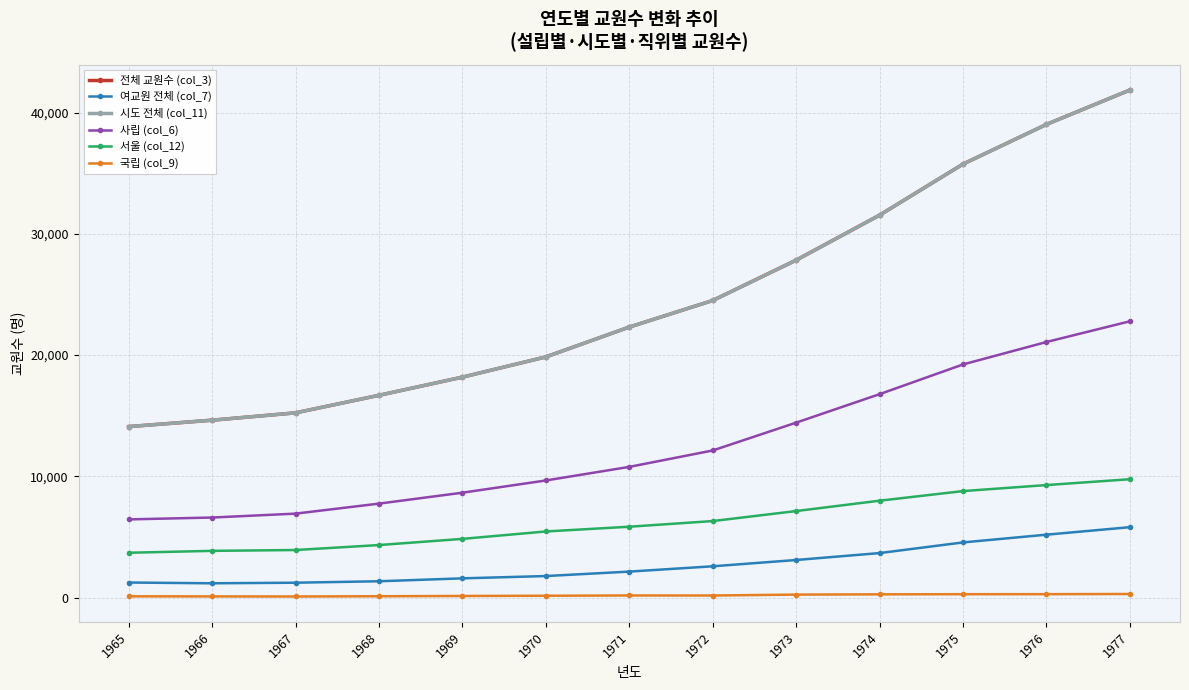

Reading left to right, transcribe all the data shown in this chart.

전체 교원수 (col_3): 1965=14108	1966=14636	1967=15241	1968=16688	1969=18186	1970=19854	1971=22315	1972=24506	1973=27834	1974=31545	1975=35755	1976=39027	1977=41864
여교원 전체 (col_7): 1965=1250	1966=1187	1967=1235	1968=1354	1969=1594	1970=1784	1971=2151	1972=2588	1973=3108	1974=3679	1975=4557	1976=5196	1977=5814
시도 전체 (col_11): 1965=14108	1966=14636	1967=15241	1968=16688	1969=18186	1970=19854	1971=22315	1972=24506	1973=27834	1974=31545	1975=35755	1976=39027	1977=41864
사립 (col_6): 1965=6456	1966=6609	1967=6931	1968=7756	1969=8657	1970=9665	1971=10786	1972=12139	1973=14434	1974=16784	1975=19233	1976=21085	1977=22792
서울 (col_12): 1965=3705	1966=3861	1967=3930	1968=4340	1969=4849	1970=5460	1971=5851	1972=6318	1973=7143	1974=7998	1975=8790	1976=9287	1977=9768
국립 (col_9): 1965=112	1966=105	1967=98	1968=118	1969=141	1970=159	1971=182	1972=179	1973=254	1974=276	1975=287	1976=289	1977=304